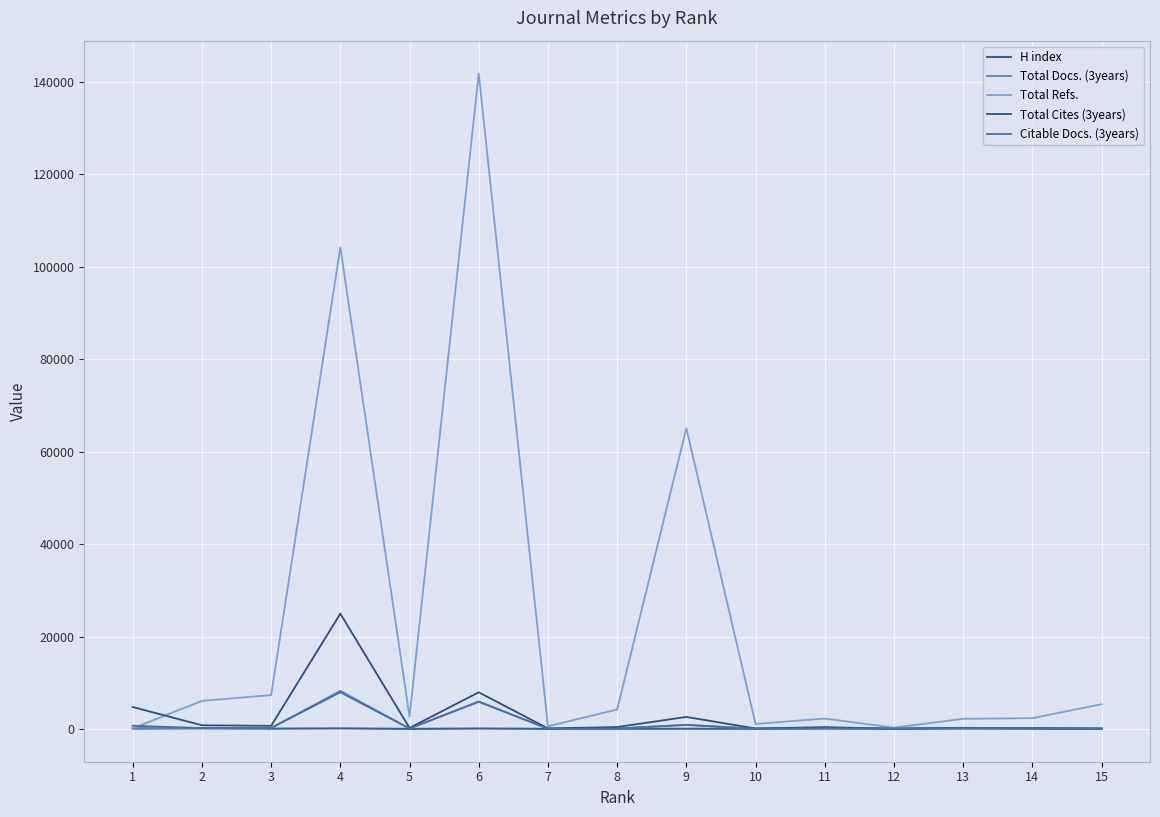

Is it true that Citable Docs. (3years) equals 164 at 14?

True